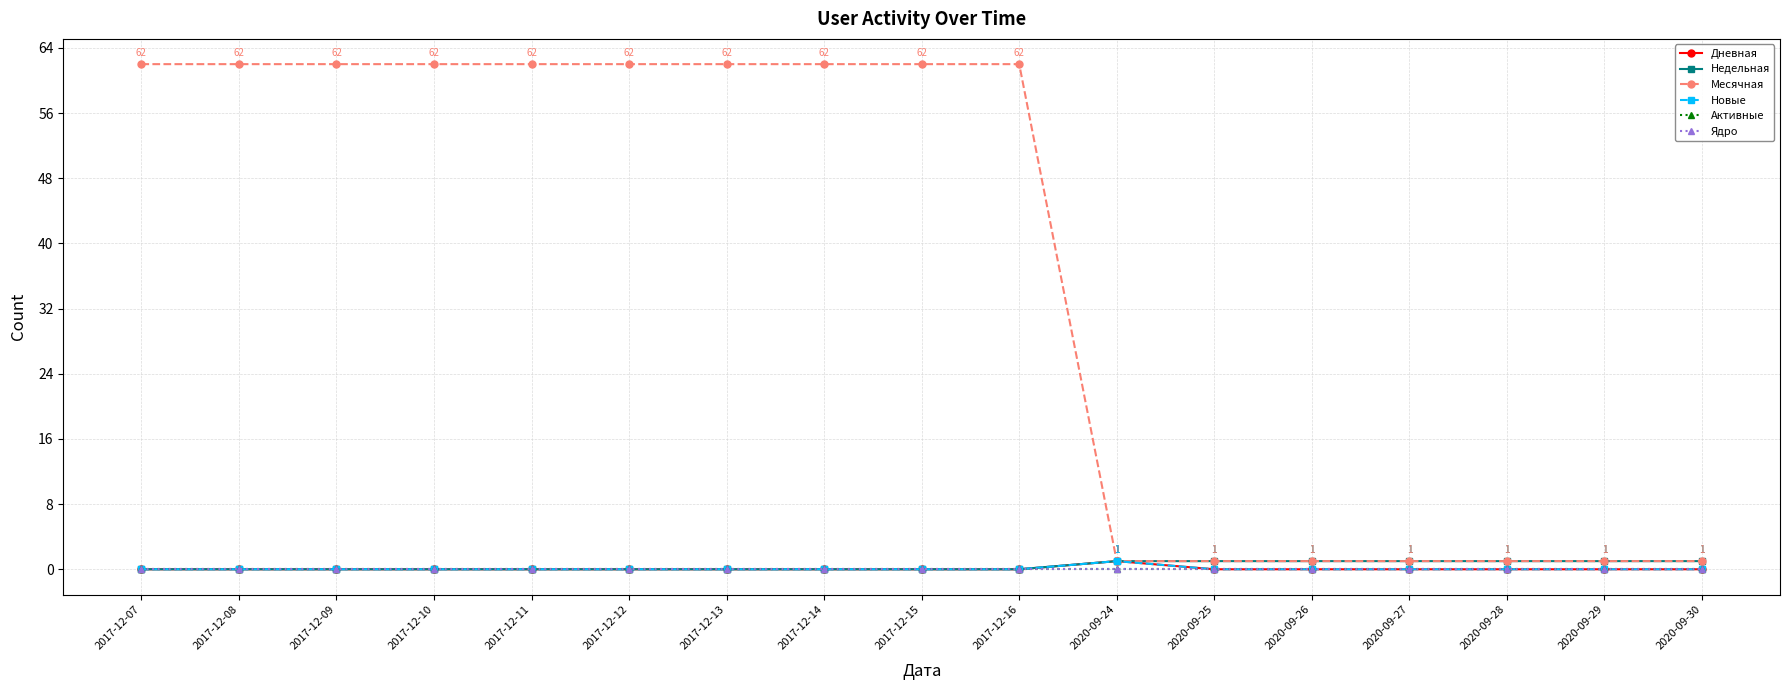

Does the chart have visible grid lines?

Yes